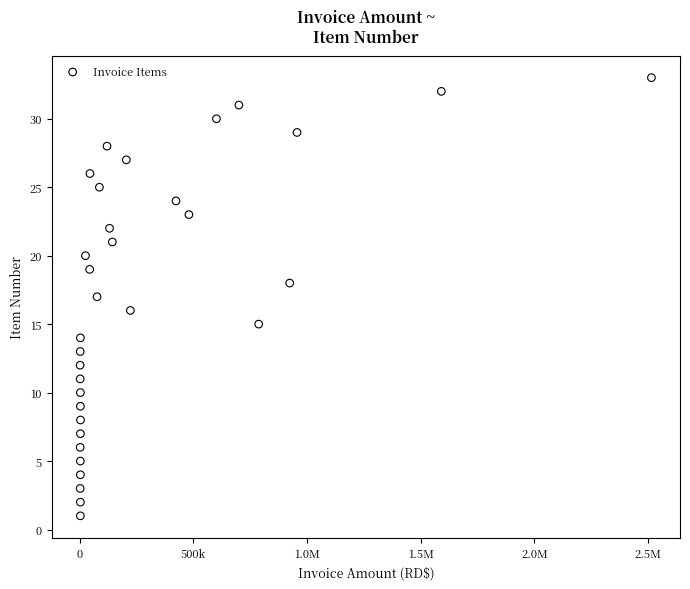

What is the range of Y values (max minus min)?

32